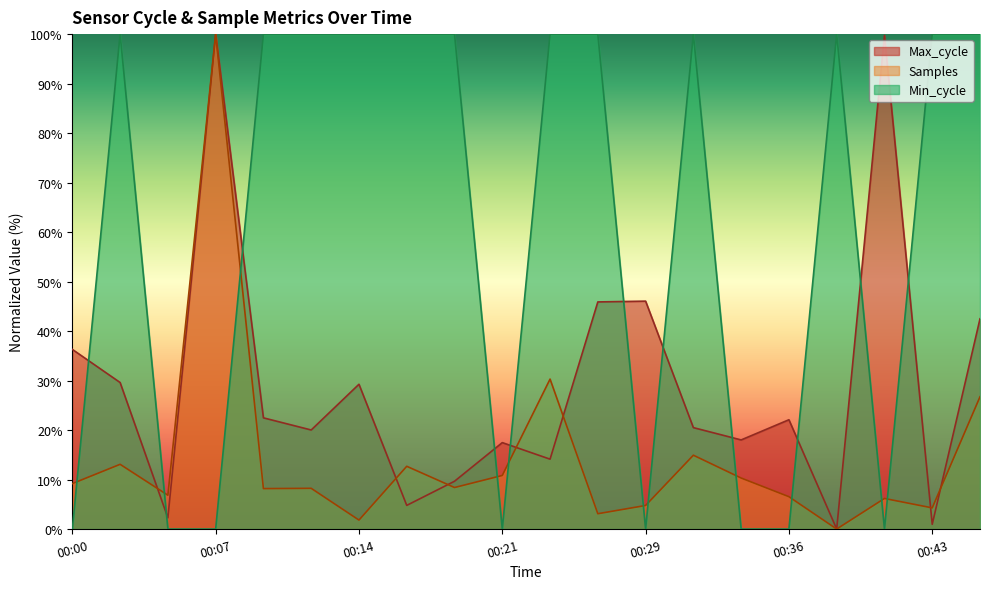

At how many categories does at least one series exceed 63?

14